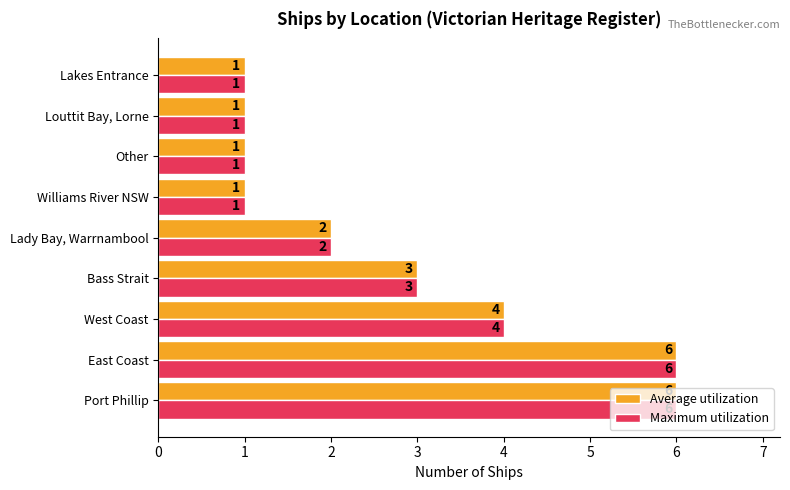

Count the number of data series in this chart.

2